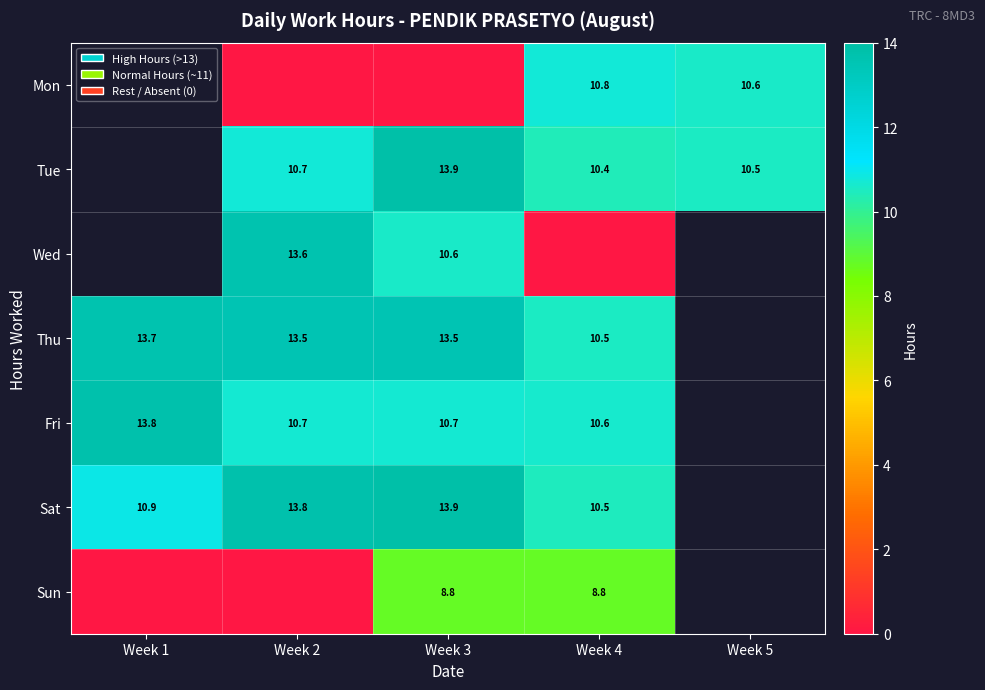

How many series are shown in this chart?

7